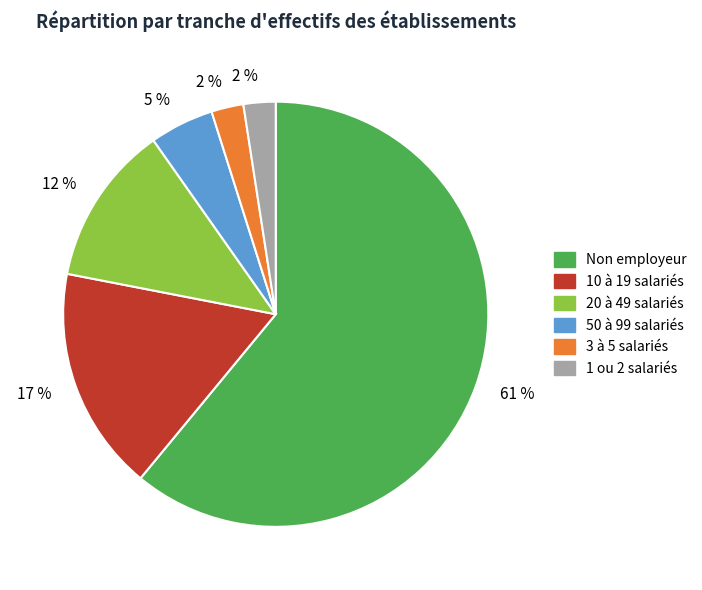

Does any single category account for the majority?

Yes